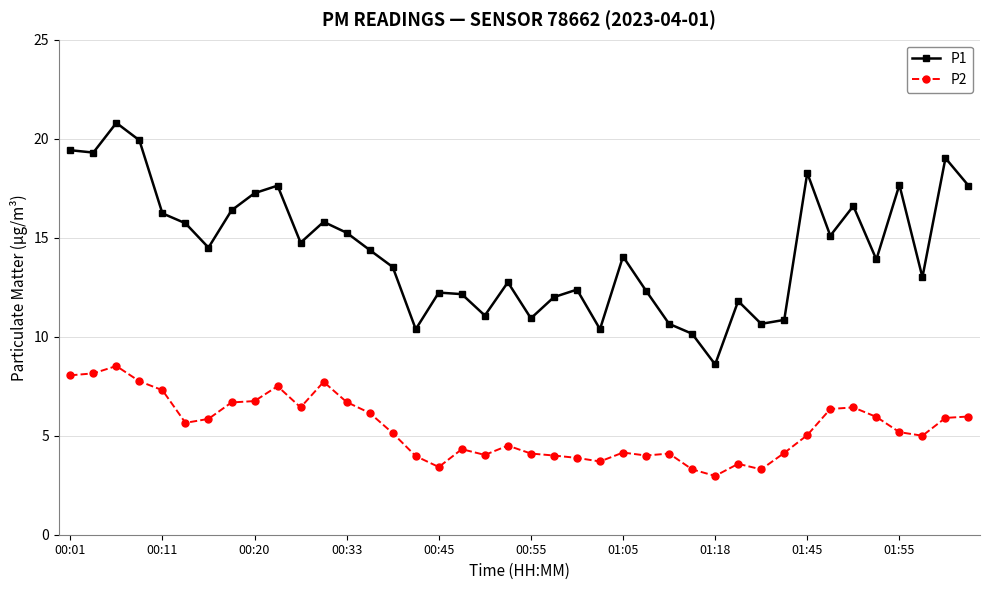

Which series has the widest spread of values?

P1